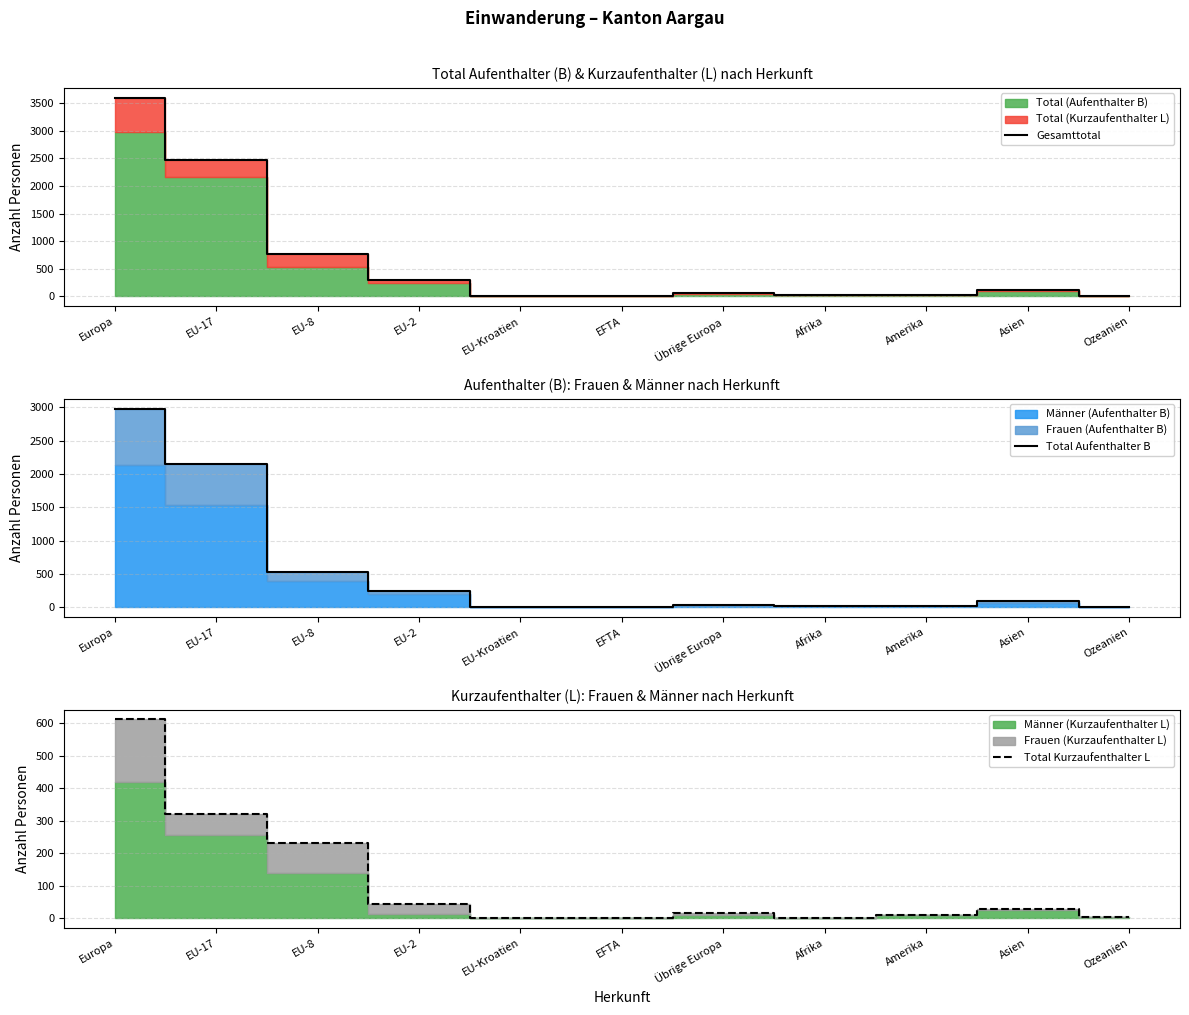

What is the maximum value shown in the chart?

3592